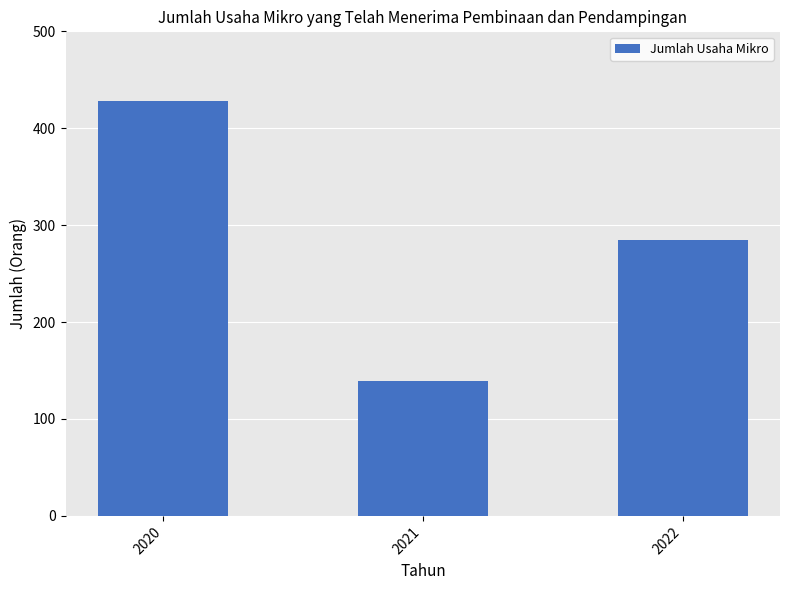

What is the average value?

284